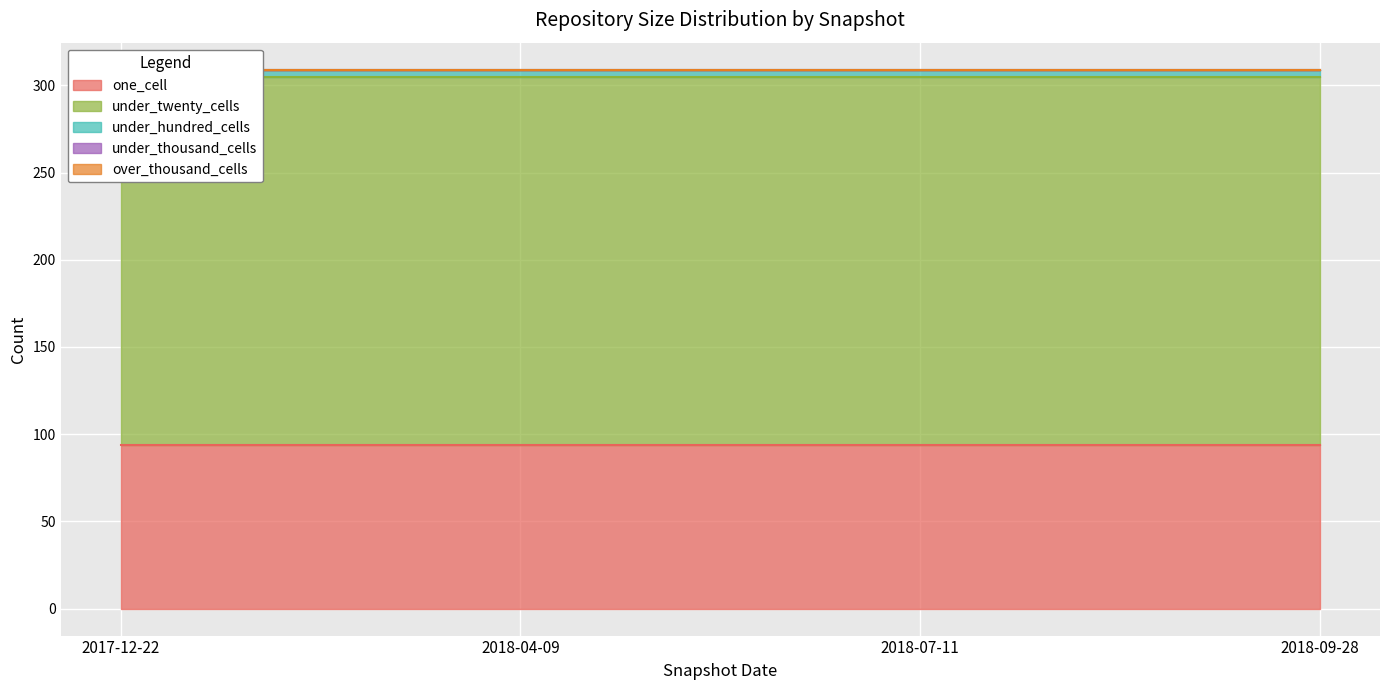

Reading left to right, what are all the values shown in this chart?

one_cell: 94	94	94	94
under_twenty_cells: 211	211	211	211
under_hundred_cells: 4	4	4	4
under_thousand_cells: 0	0	0	0
over_thousand_cells: 0	0	0	0